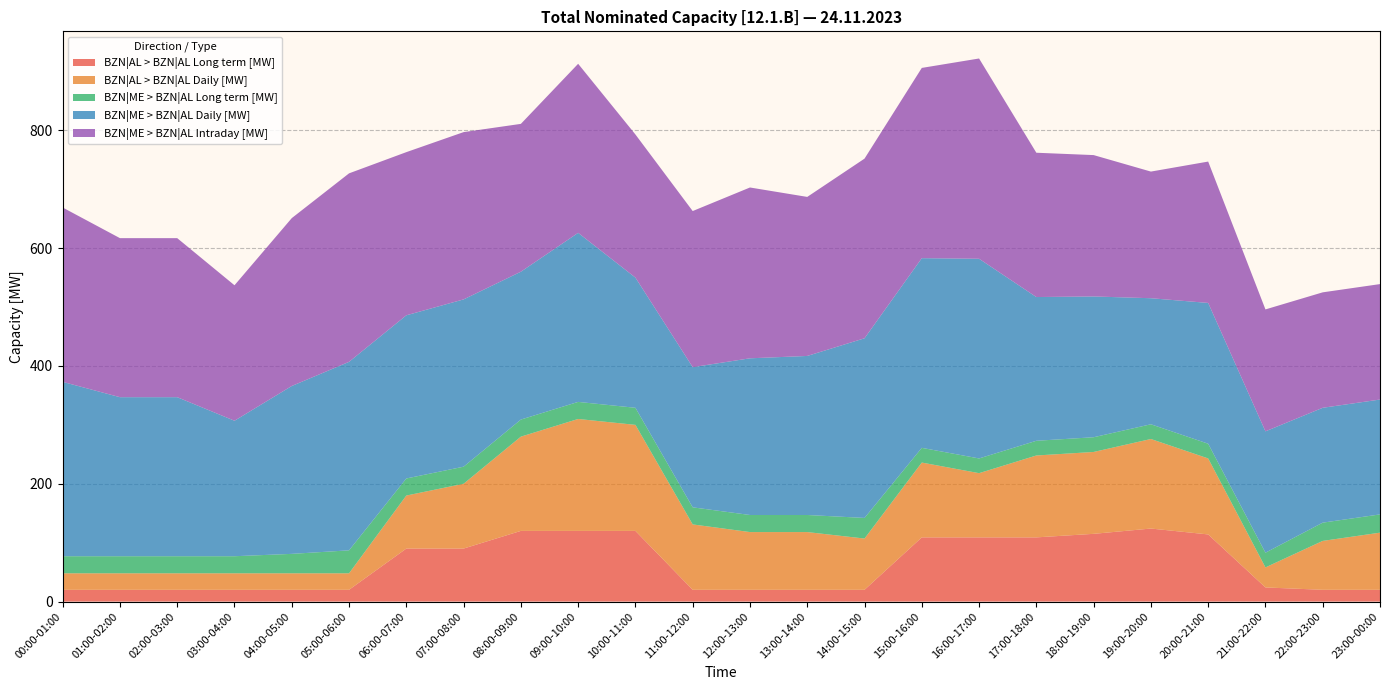

Reading left to right, what are all the values shown in this chart?

BZN|AL > BZN|AL Long term [MW]: 20	20	20	20	20	20	90	90	120	120	120	20	20	20	20	109	109	109	115	124	114	24	20	20
BZN|AL > BZN|AL Daily [MW]: 28	28	28	28	28	28	90	110	160	190	180	111	98	98	87	127	109	139	139	152	129	34	83	97
BZN|ME > BZN|AL Long term [MW]: 29	29	29	29	33	39	29	29	29	29	29	29	29	29	35	25	25	25	25	25	25	25	31	31
BZN|ME > BZN|AL Daily [MW]: 296	270	270	230	285	320	277	284	251	287	221	238	266	270	305	322	339	244	239	214	239	206	195	195
BZN|ME > BZN|AL Intraday [MW]: 296	270	270	230	285	320	277	284	251	287	243	265	290	270	305	323	340	245	240	215	240	207	196	196